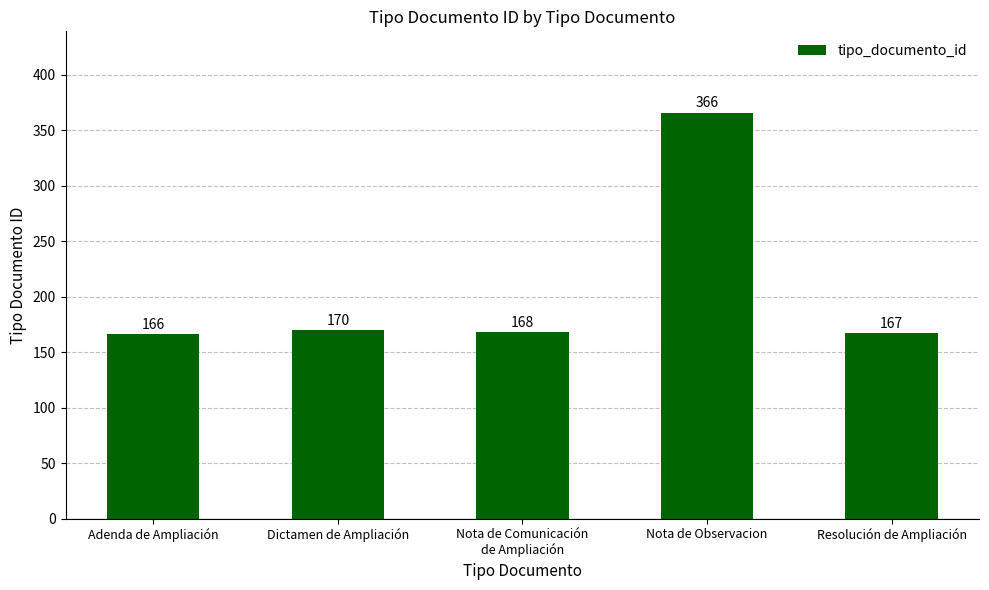

What is the smallest value displayed?

166